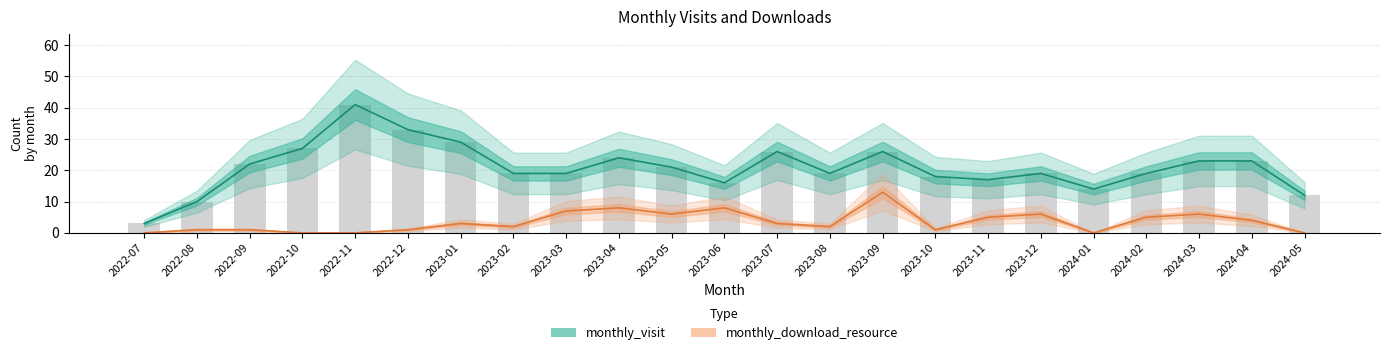

Which series has the largest range (max minus min)?

monthly_visit